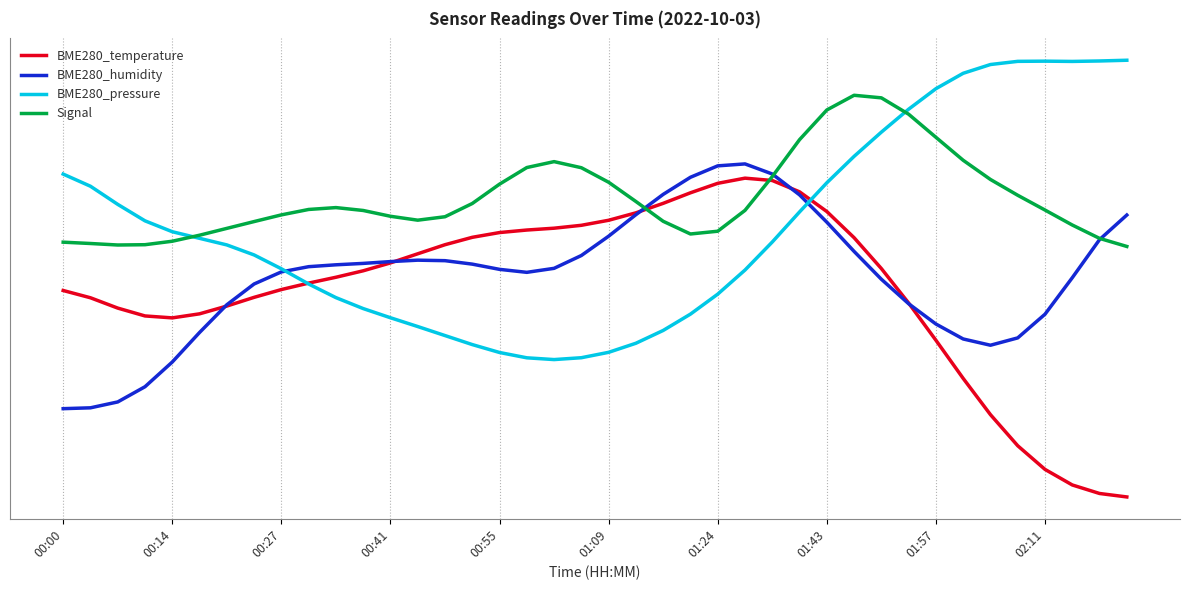

What are all the series names shown in the legend?

BME280_temperature, BME280_humidity, BME280_pressure, Signal